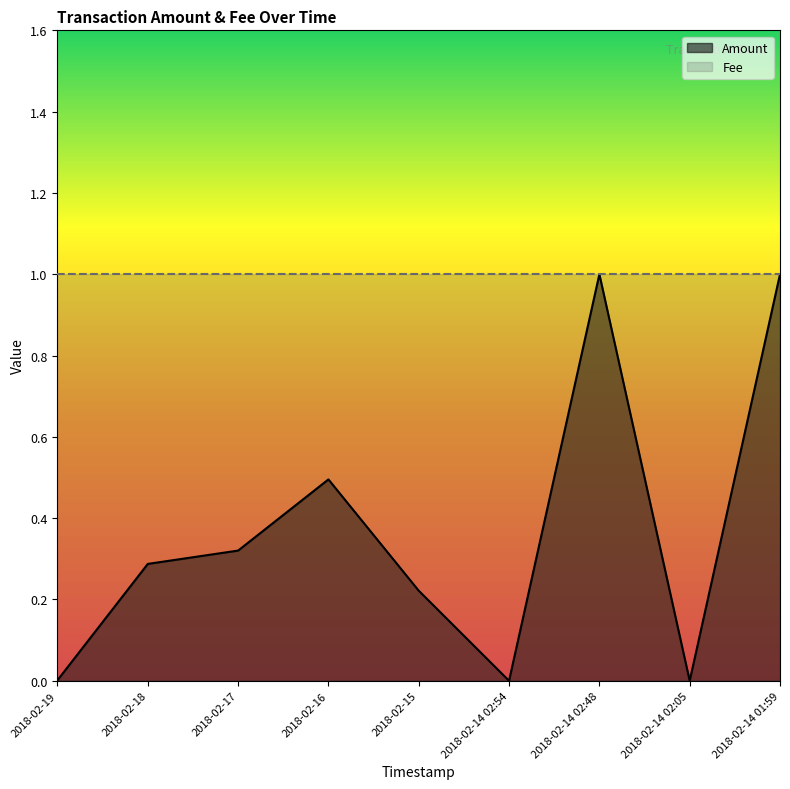

At which label is the value closest to 0?

2018-02-14 02:54